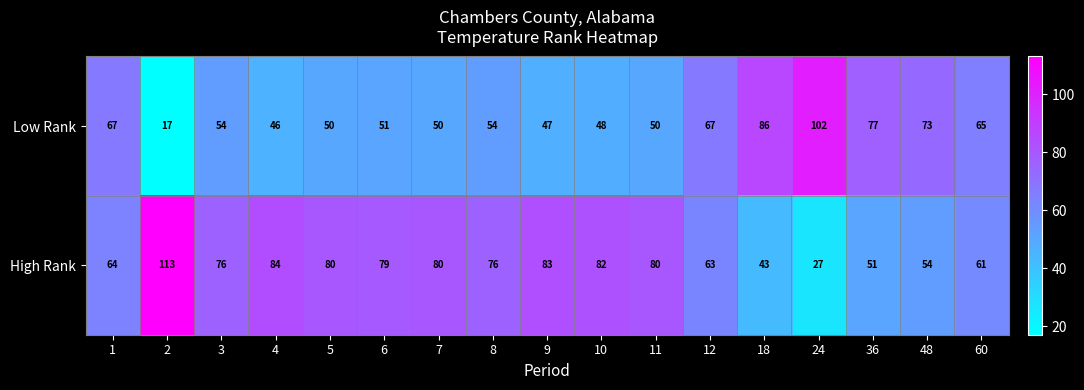

What is the approximate value of High Rank at 9, to the nearest 5?

85